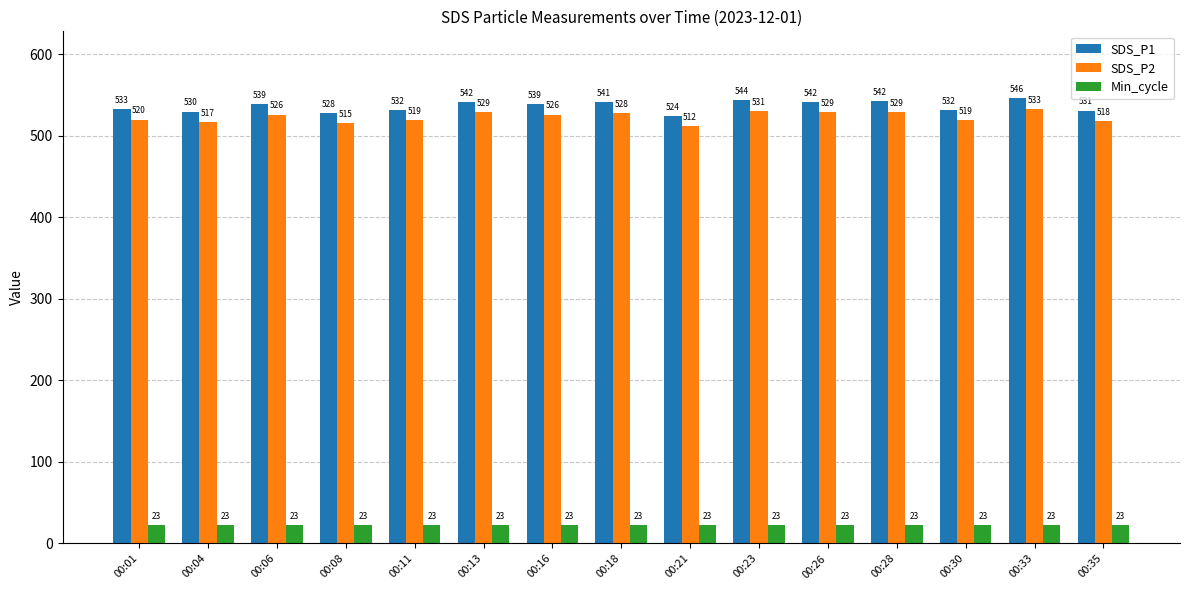

True or false: SDS_P2 has a value of 108.0 at 00:26.

False